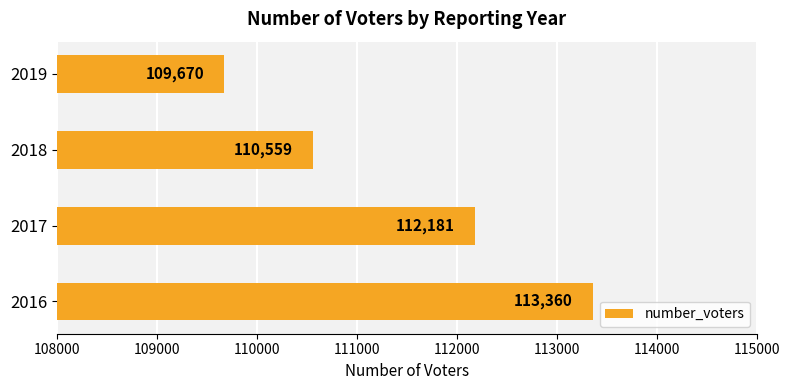

The value at 2016 is 46172. True or false?

False